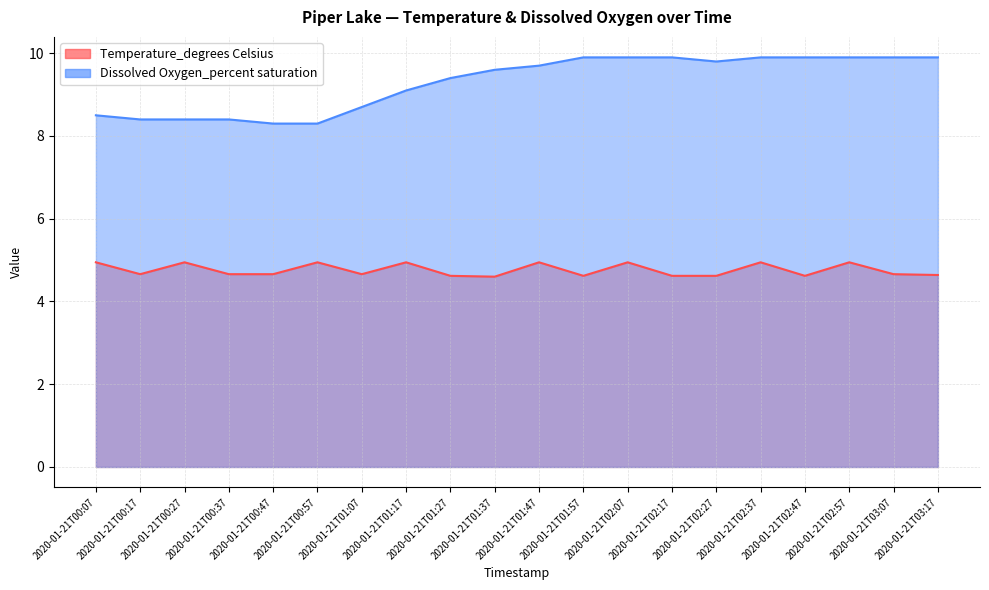

What is the spread (max minus min) of values at 2020-01-21T03:07?

5.2